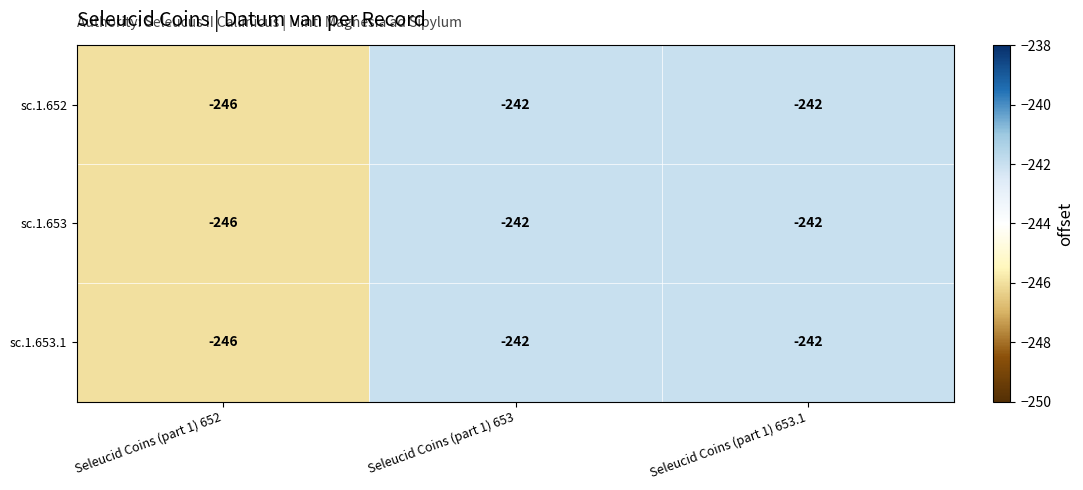

At which label does sc.1.652 reach its minimum?

Seleucid Coins (part 1) 652